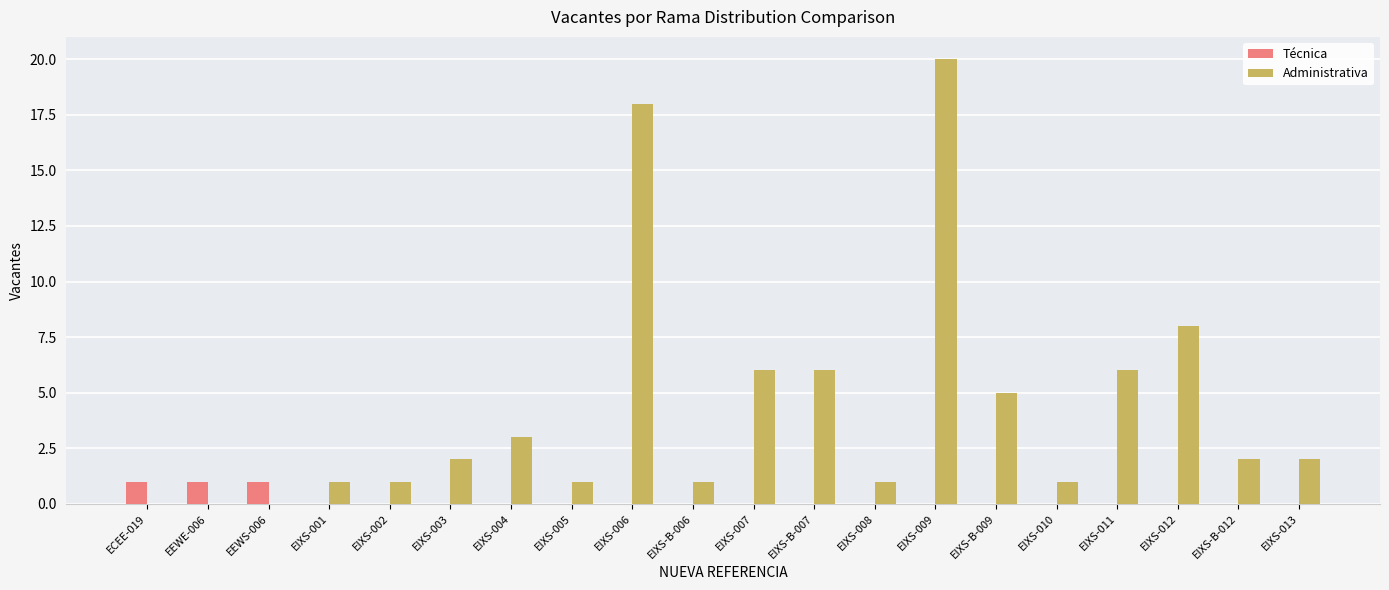

How many data points does each series have?

20